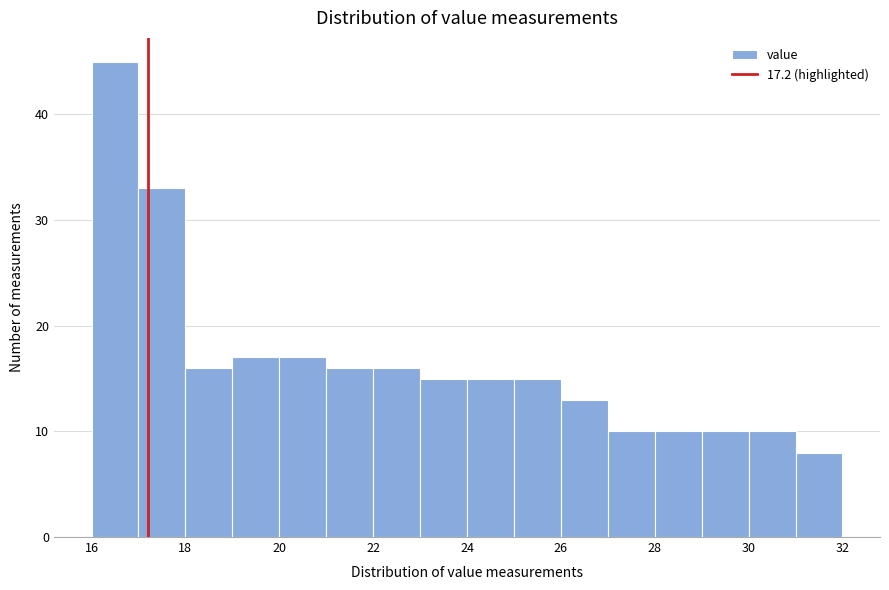

Over which range of the x-axis is the bar tallest?

16 to 17